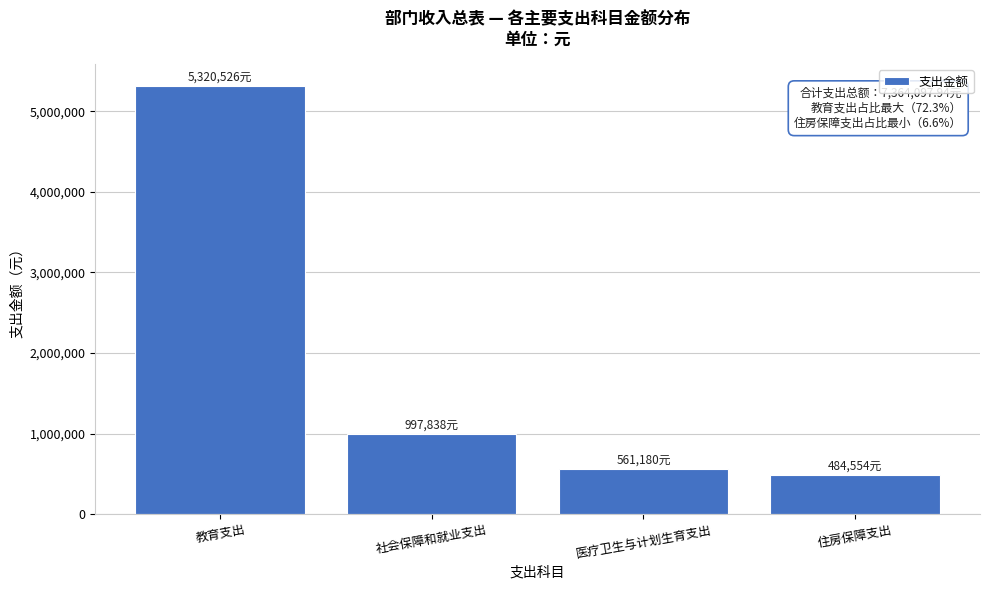

Reading left to right, extract all data points from this chart.

教育支出=5320525.9	社会保障和就业支出=997838.1	医疗卫生与计划生育支出=561180.4	住房保障支出=484553.5